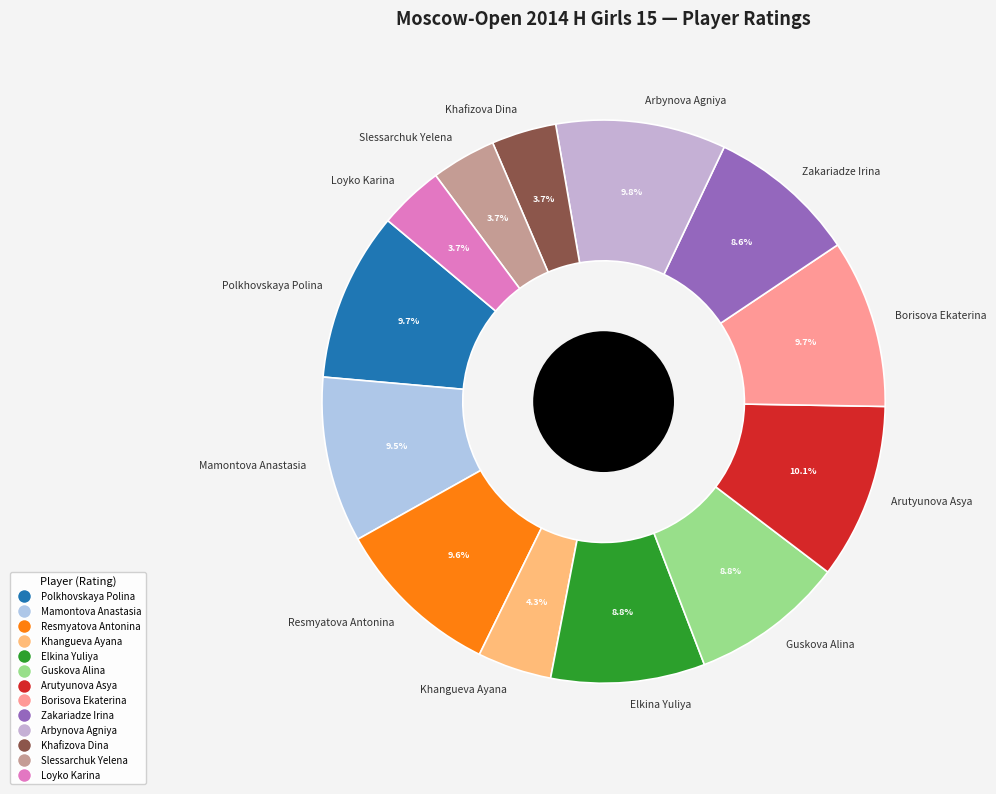

Combined, what portion of the pie is Khangueva Ayana and Polkhovskaya Polina?

14.0%